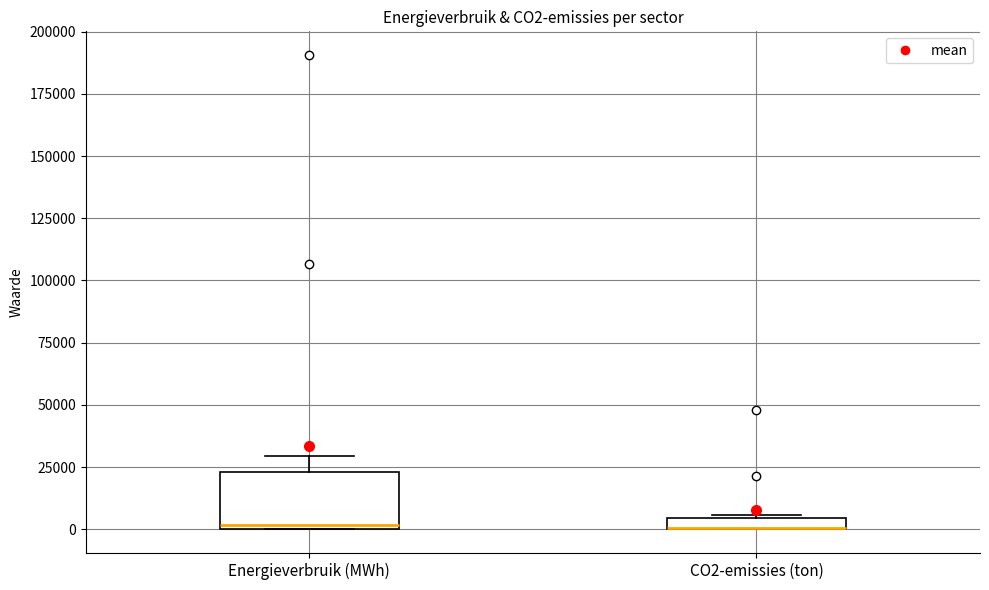

Where is the lower edge of the box for CO2-emissies (ton) on the y-axis? The values are not printed on the chart, so give them approximately, as read against the axis.

0